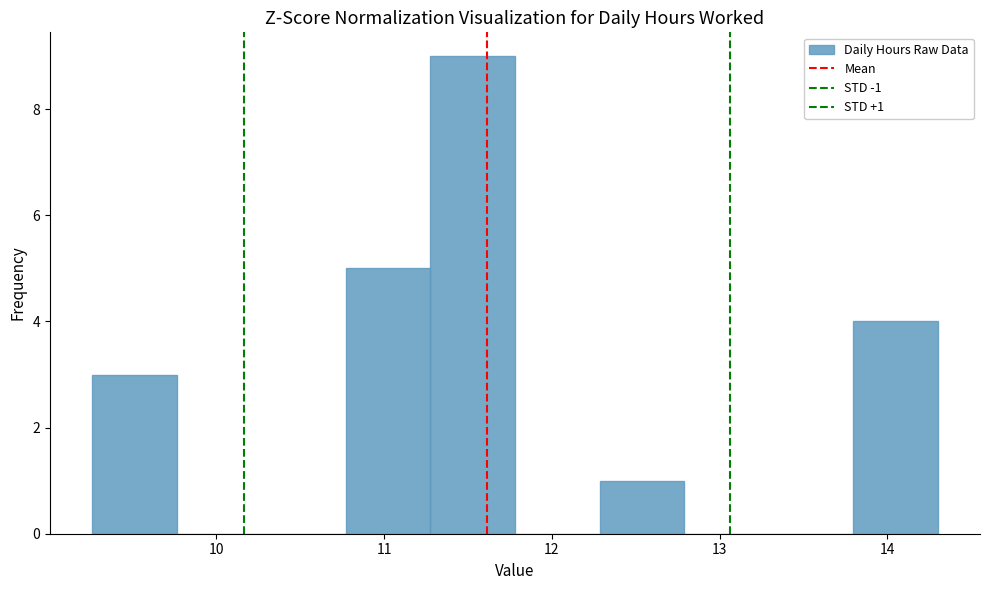

Which range on the x-axis has the tallest bar?

11.3 to 11.8